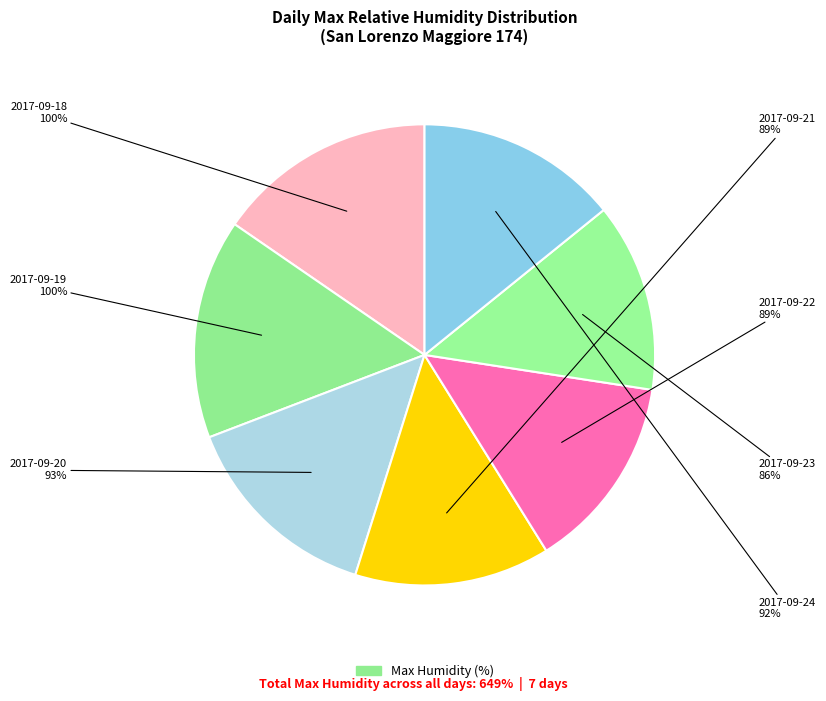

Count the number of slices in the pie.

7